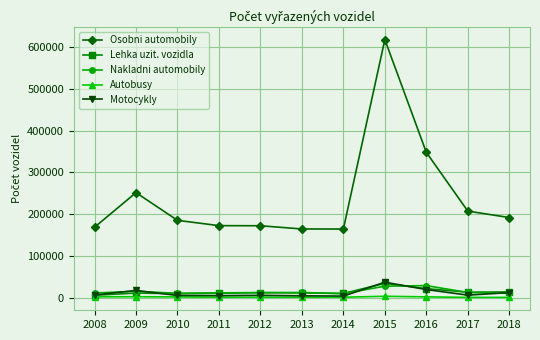

In Autobusy, how many points are higher than both neighbors (excluding endpoints)?

2